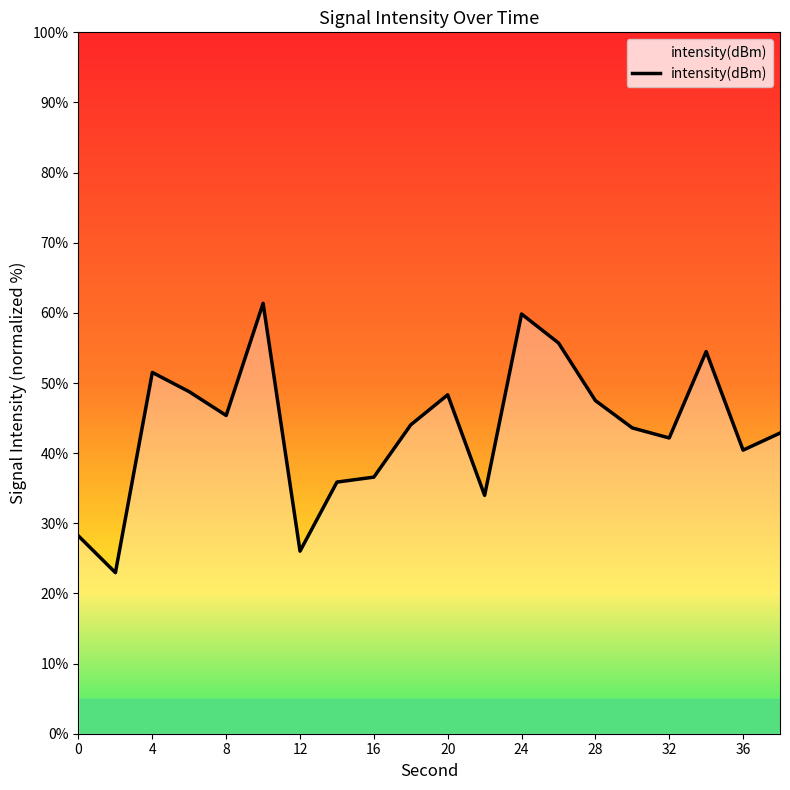

What is the maximum value shown in the chart?

61.4